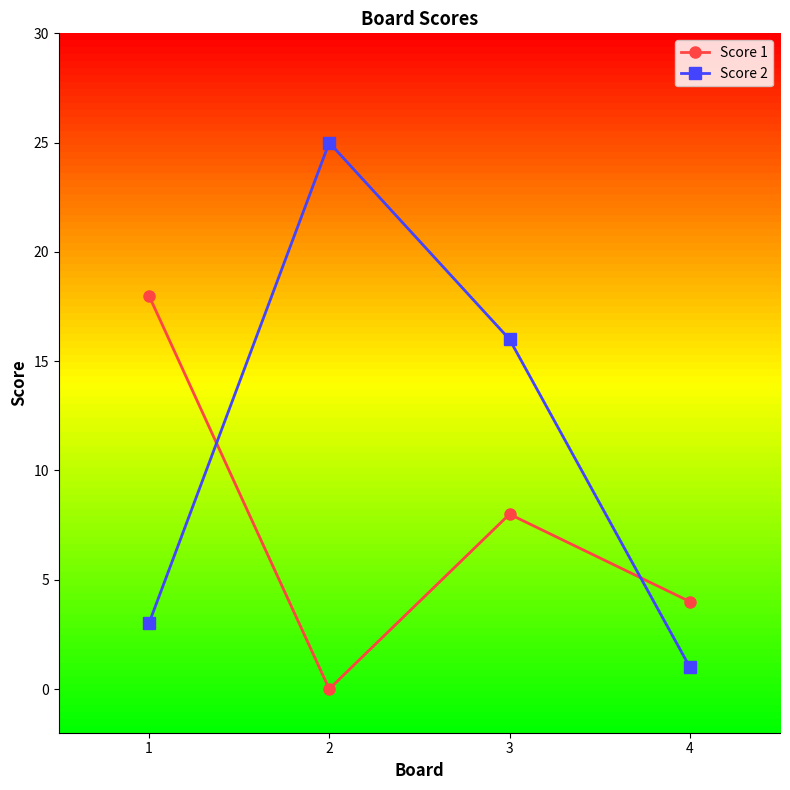

How many lines are shown in the chart?

2